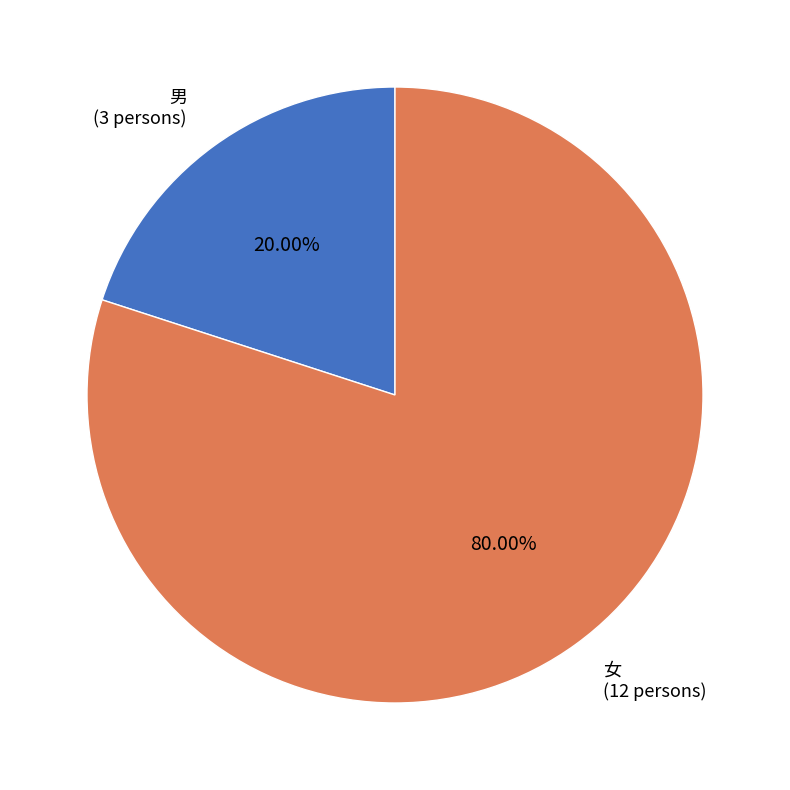

What is the smallest slice in the pie chart?

男